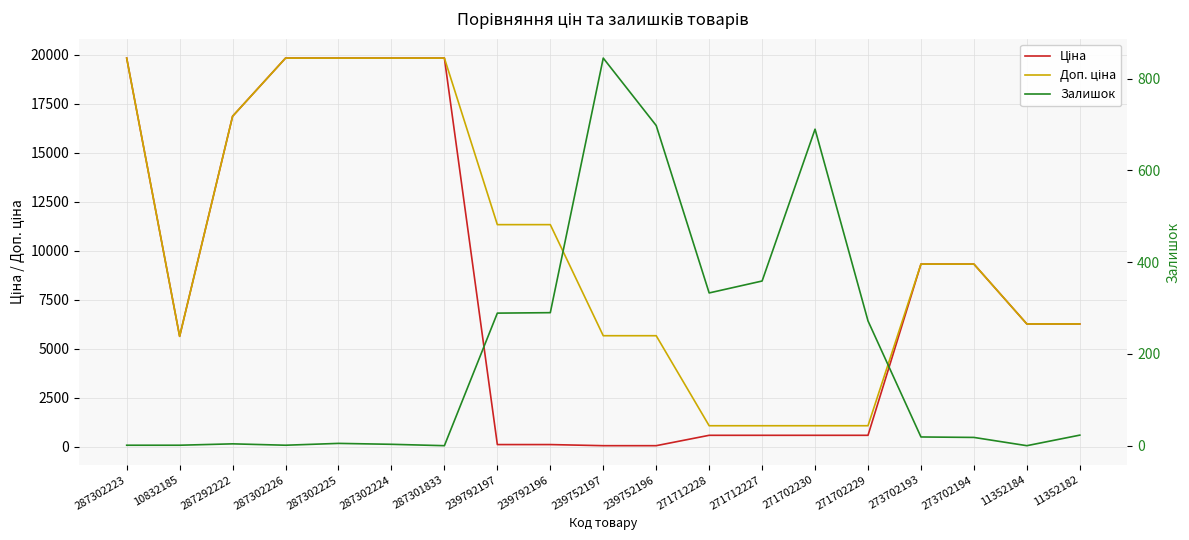

Rank the series by their average value, from lowest to highest.

Залишок, Ціна, Доп. ціна